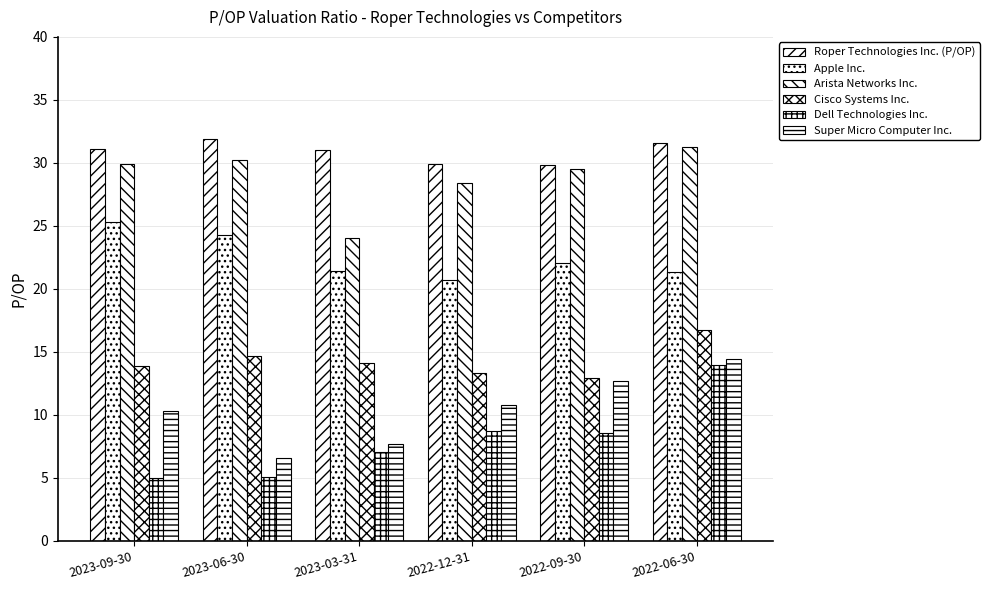

What is the maximum value shown in the chart?

31.9